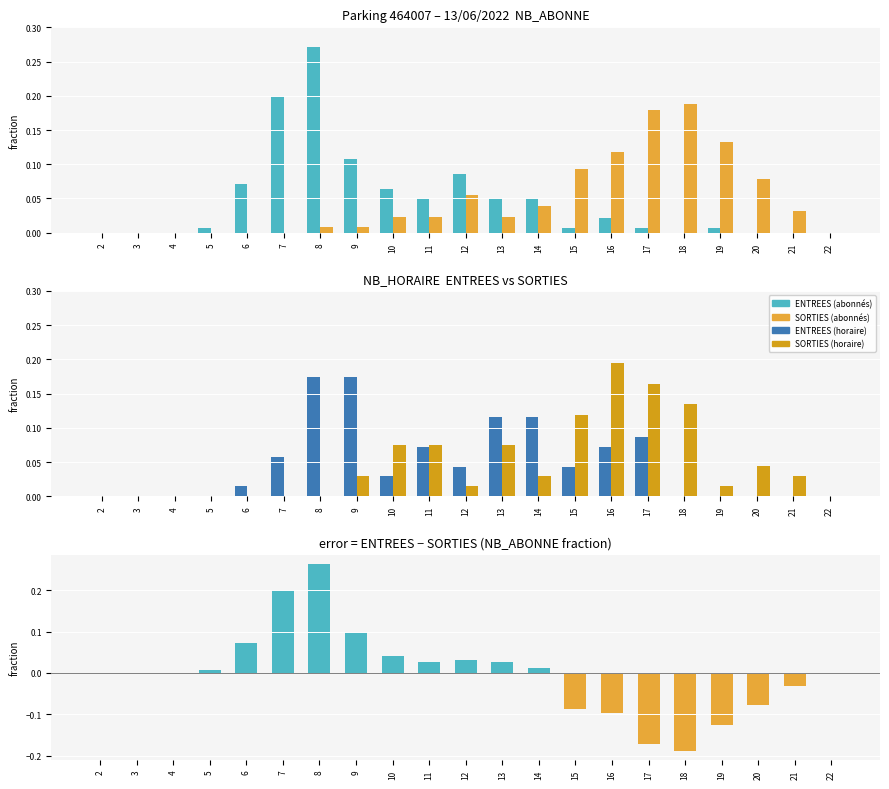

At which category is the sum across all series the highest?

8